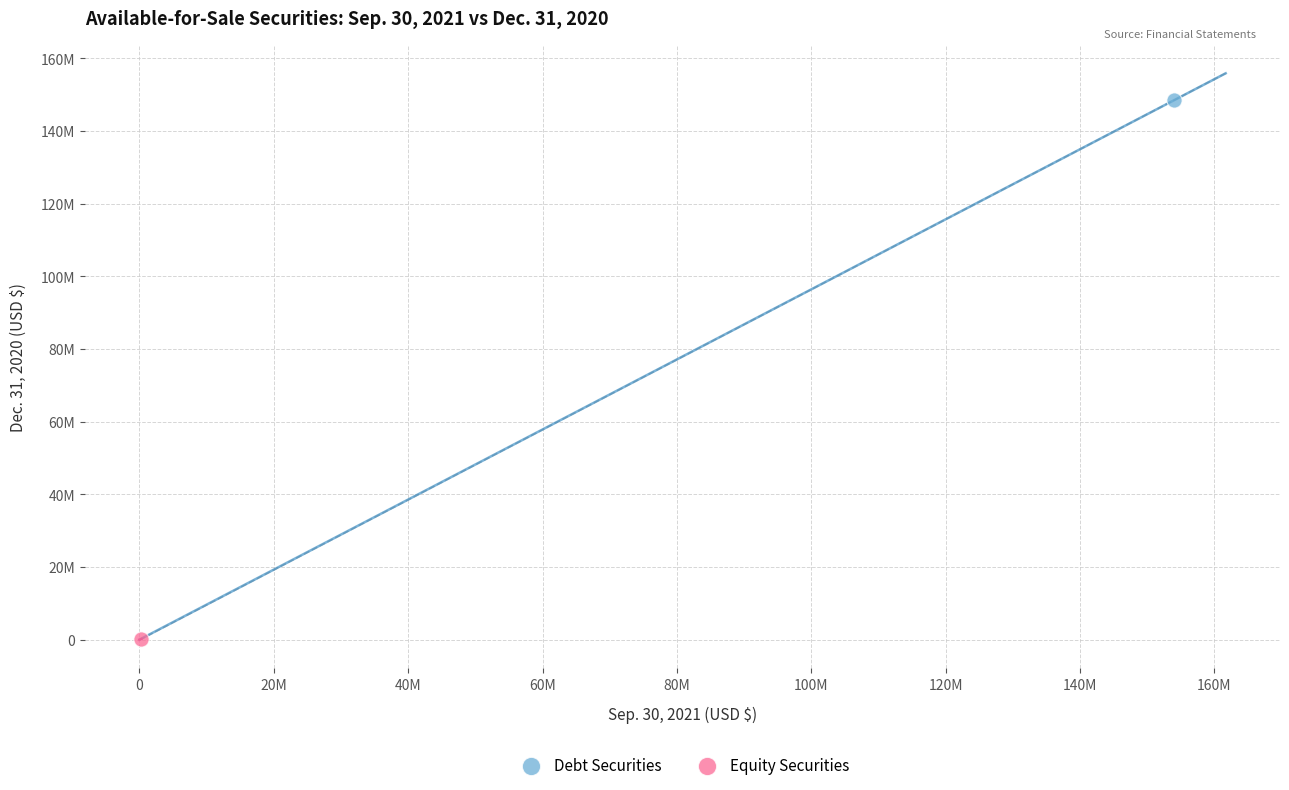

What are all the series names shown in the legend?

Debt Securities, Equity Securities